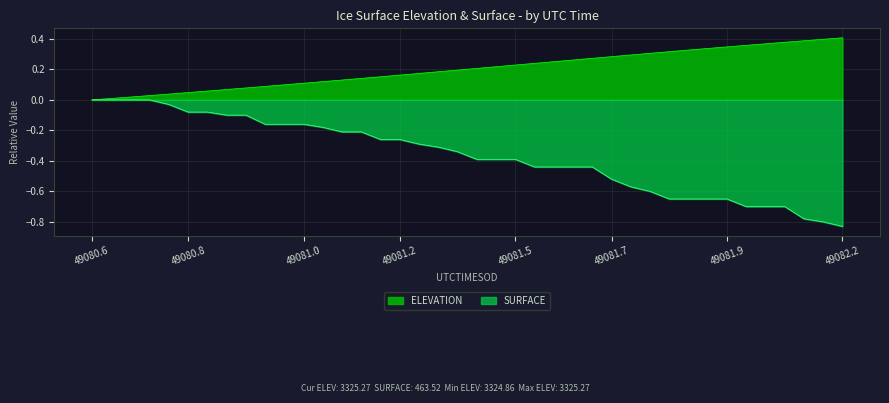

At which label is ELEVATION closest to 0?

49080.6